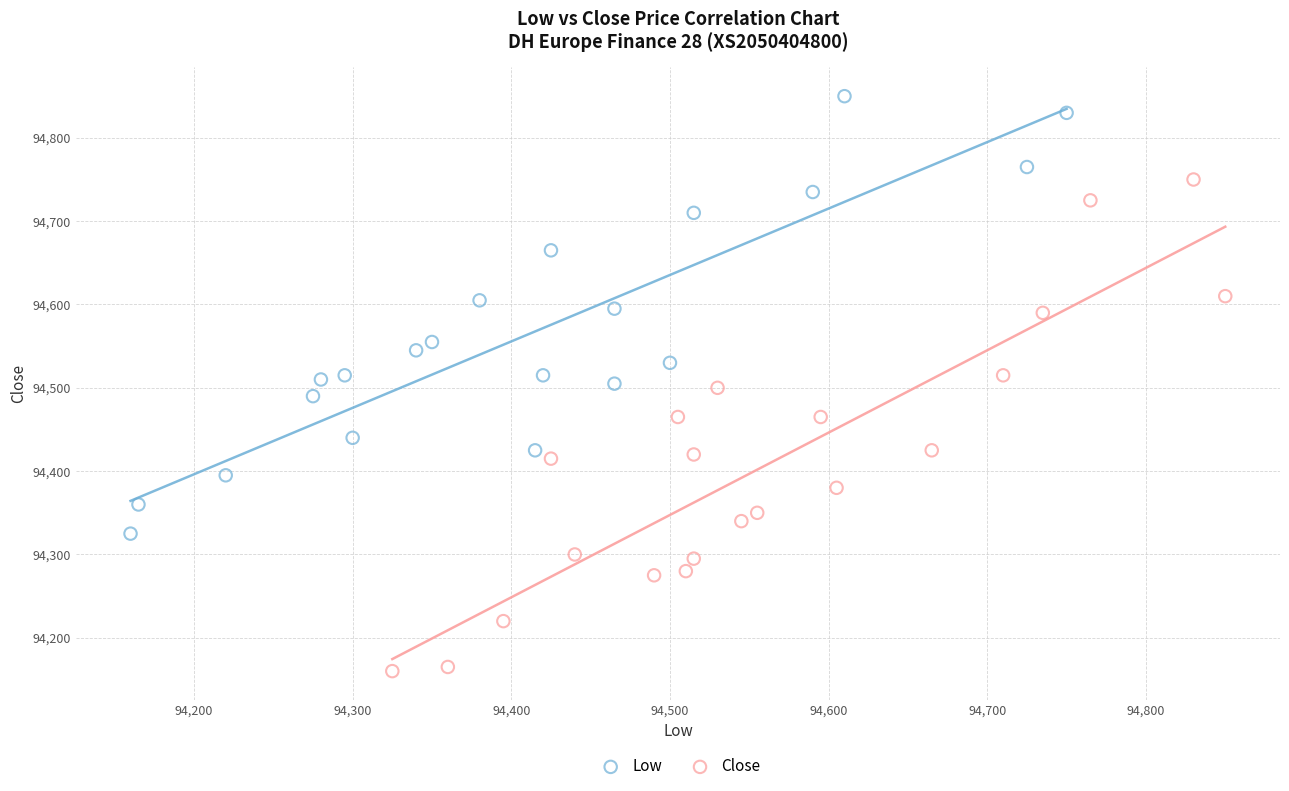

Which series has the largest Y range (max minus min)?

Close